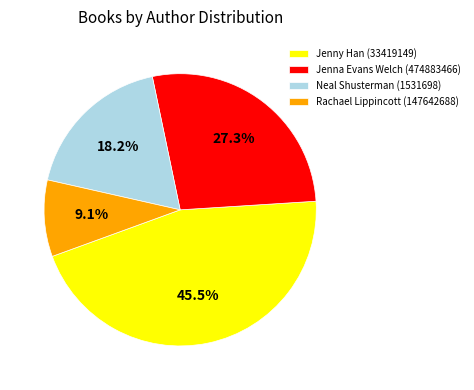

Is the sum of Rachael Lippincott (147642688) and Jenna Evans Welch (474883466) greater than half?

No